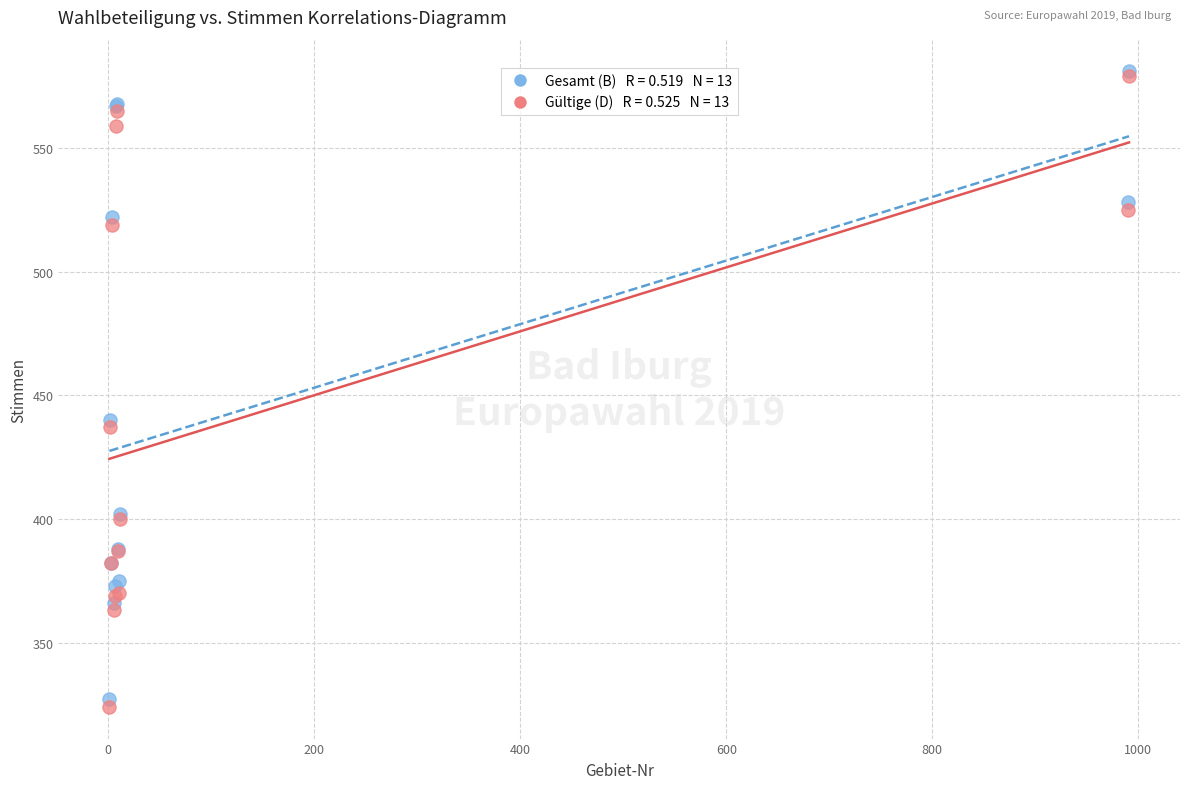

Across all series, what Y value is closest to 452?

440